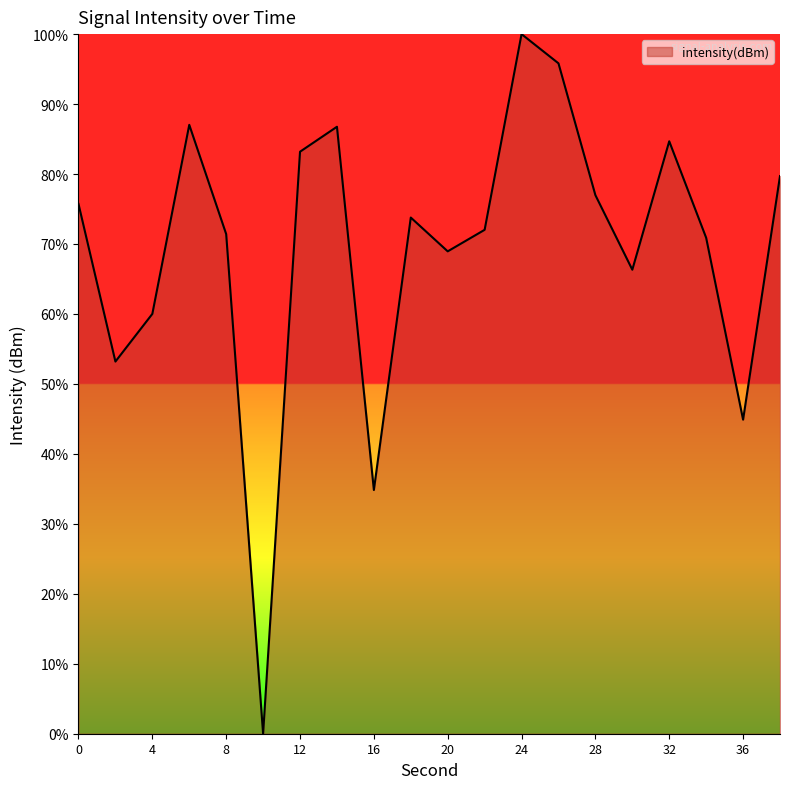

What is the difference between the second highest and second lowest values?

61.0